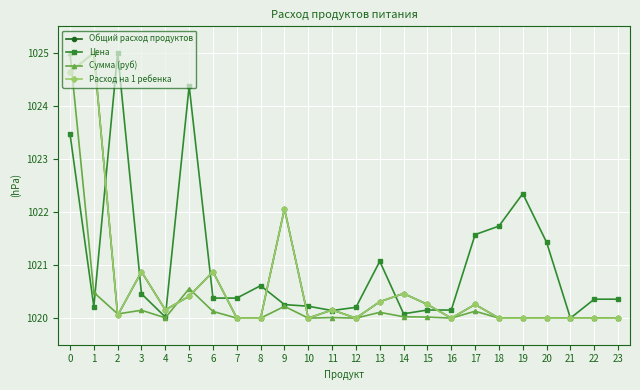

What is the difference between the highest and lowest values at 14?

0.4